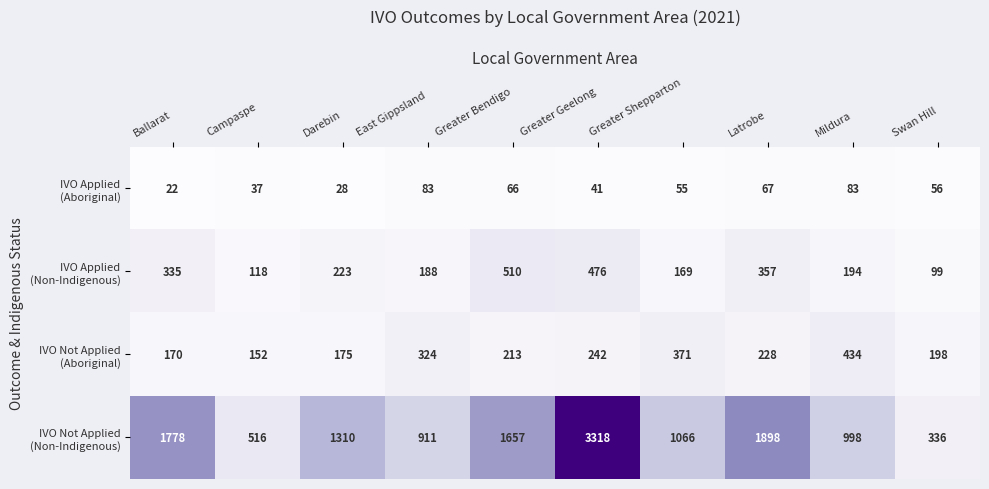

What is the smallest value displayed?

22